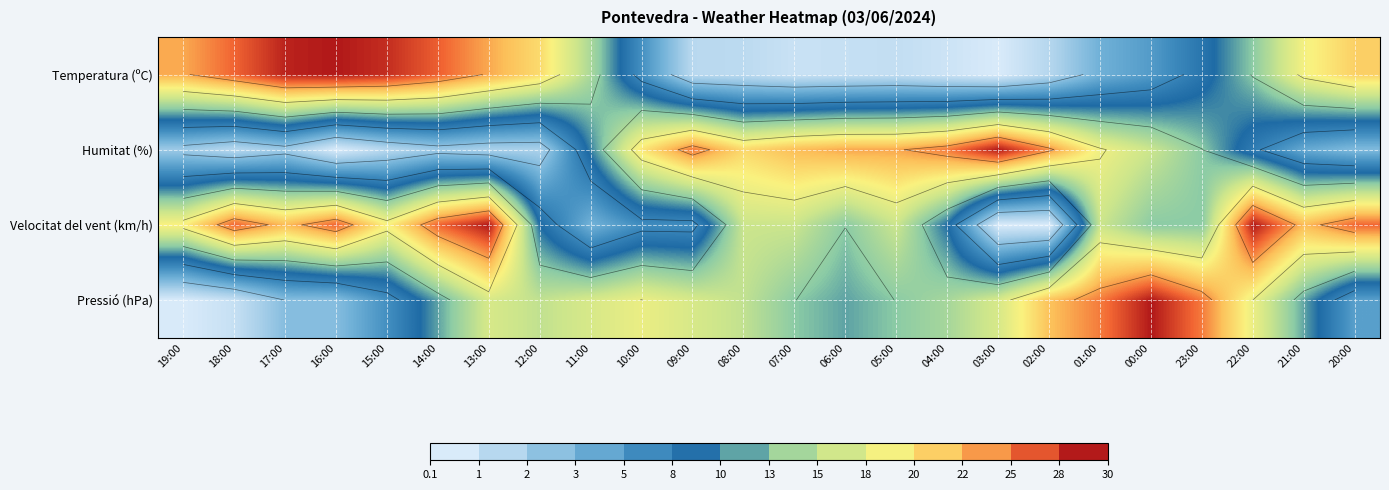

What is the maximum value for Humitat (%)?

30.0